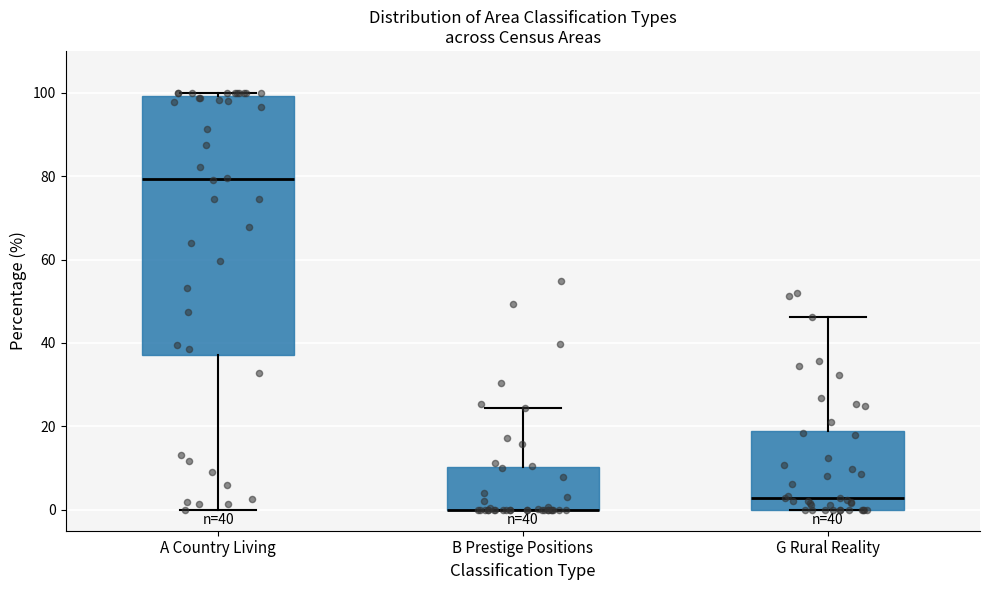

Which box is the tallest, from its lower edge to its upper edge?

A Country Living